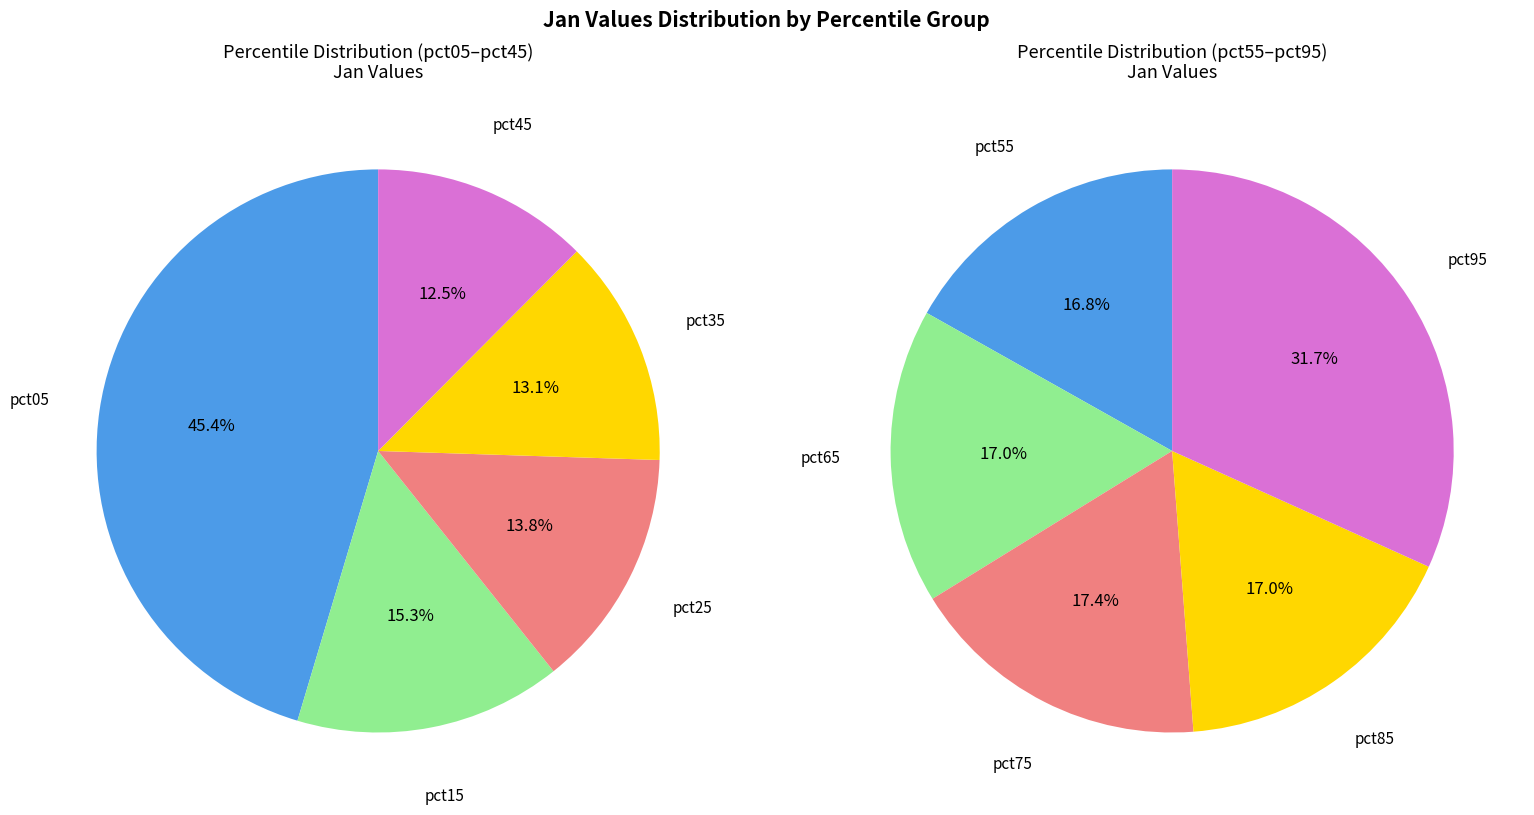

True or false: pct75 accounts for 1% of the total.

False